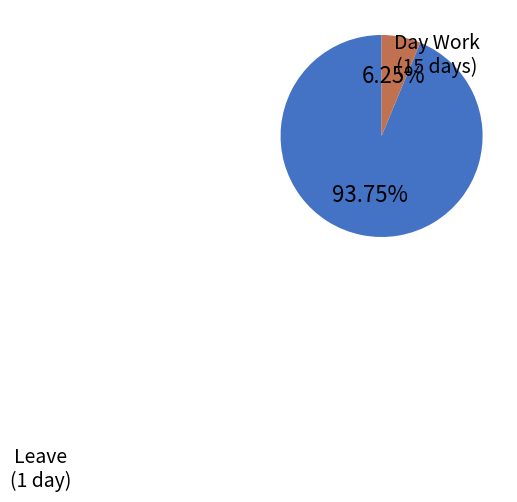

Is there any slice that represents more than half of the pie?

Yes